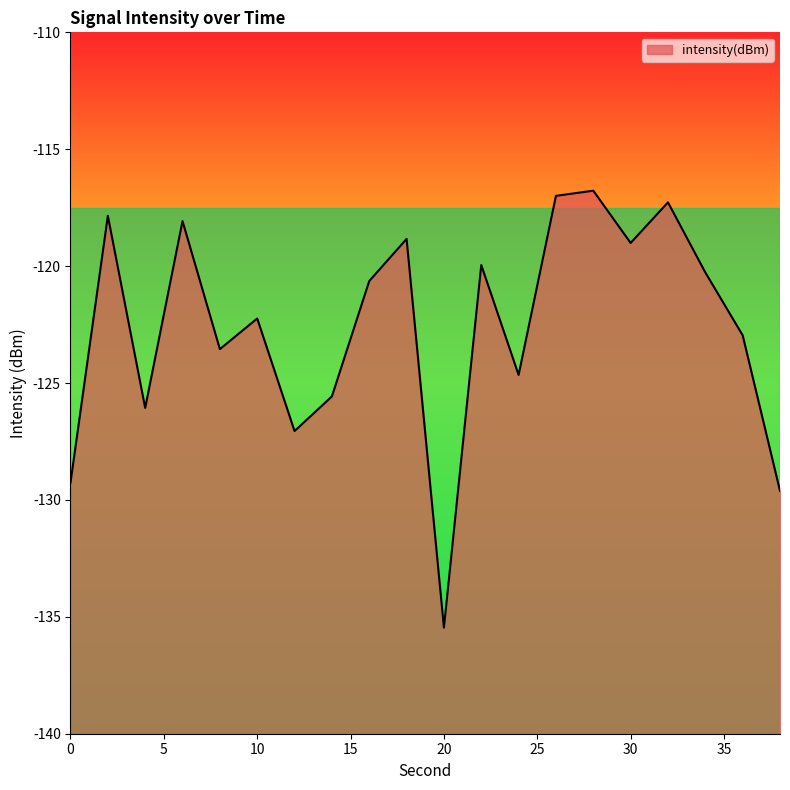

What is the sum of the values at 36 and 8?

-246.5